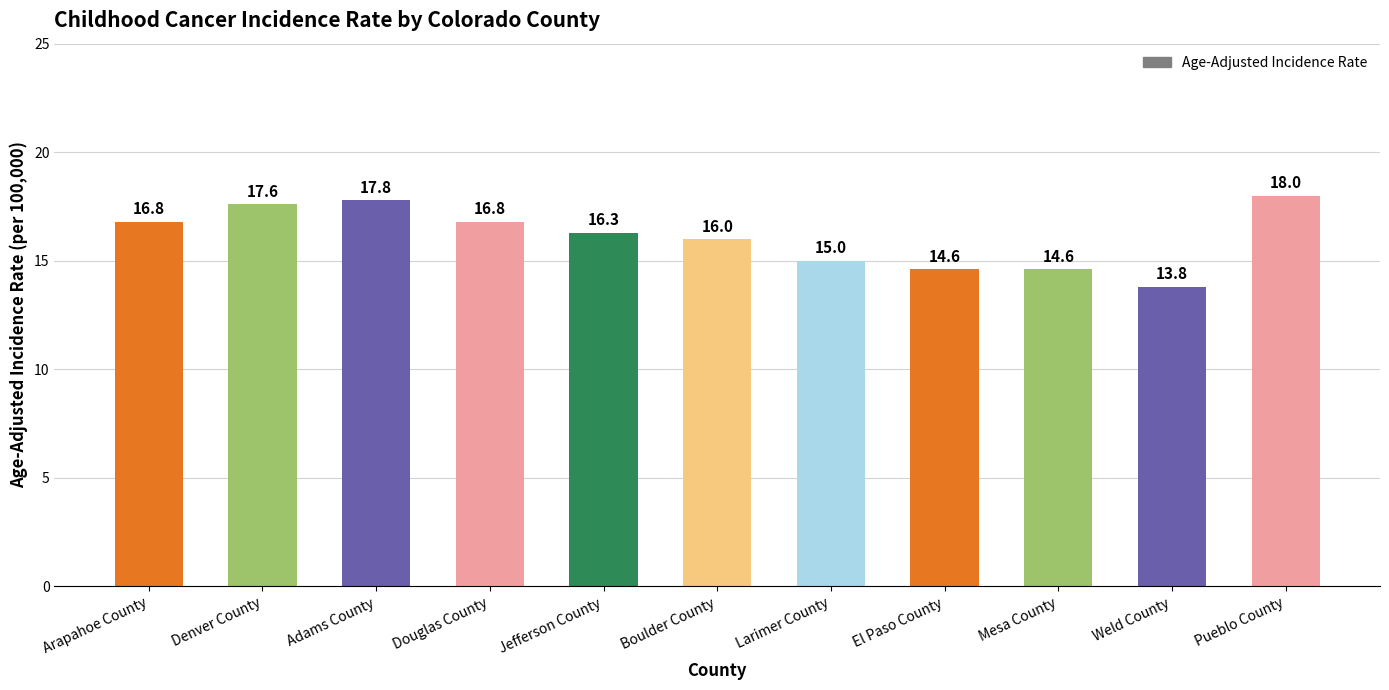

The value at Mesa County is 9.2. True or false?

False